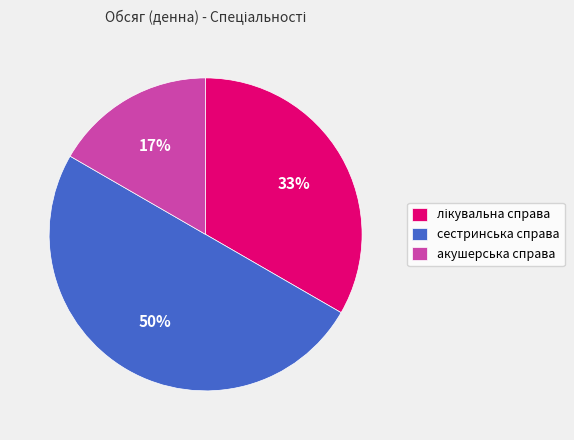

Between акушерська справа and сестринська справа, which is larger?

сестринська справа